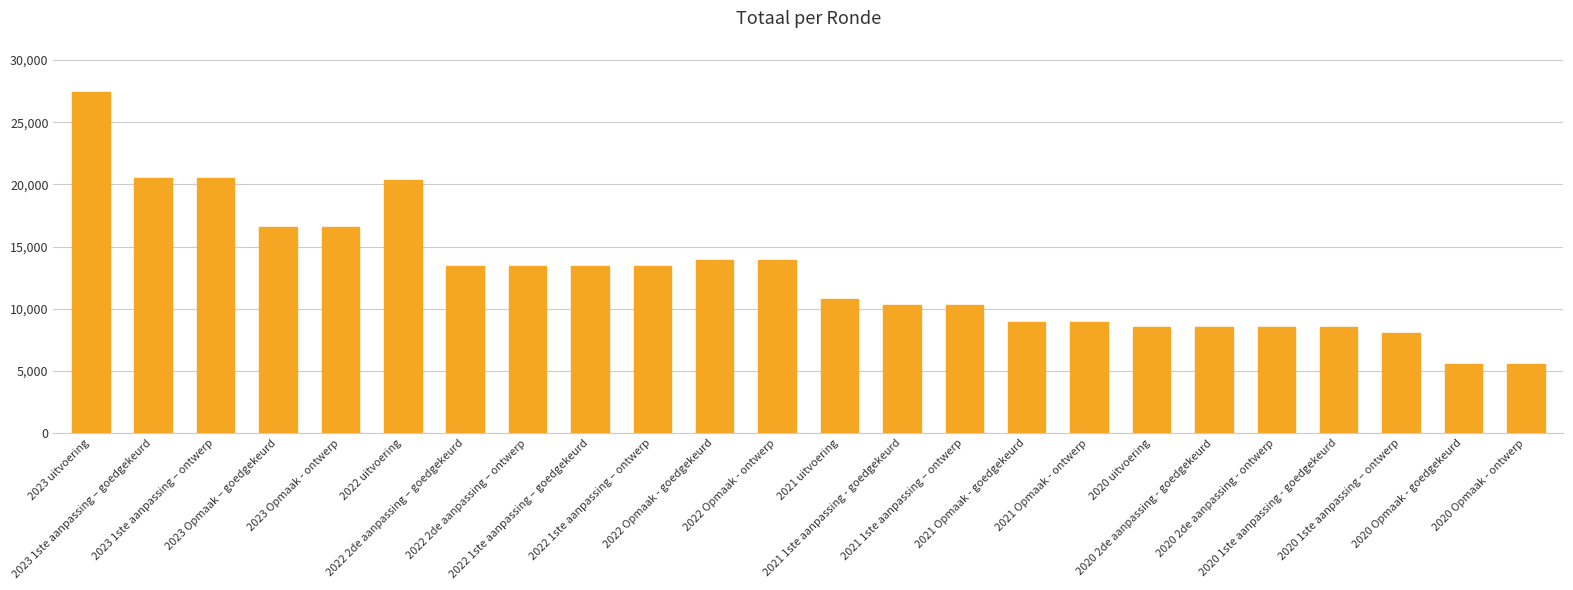

What is the value of the 15th bar from the left?

10318